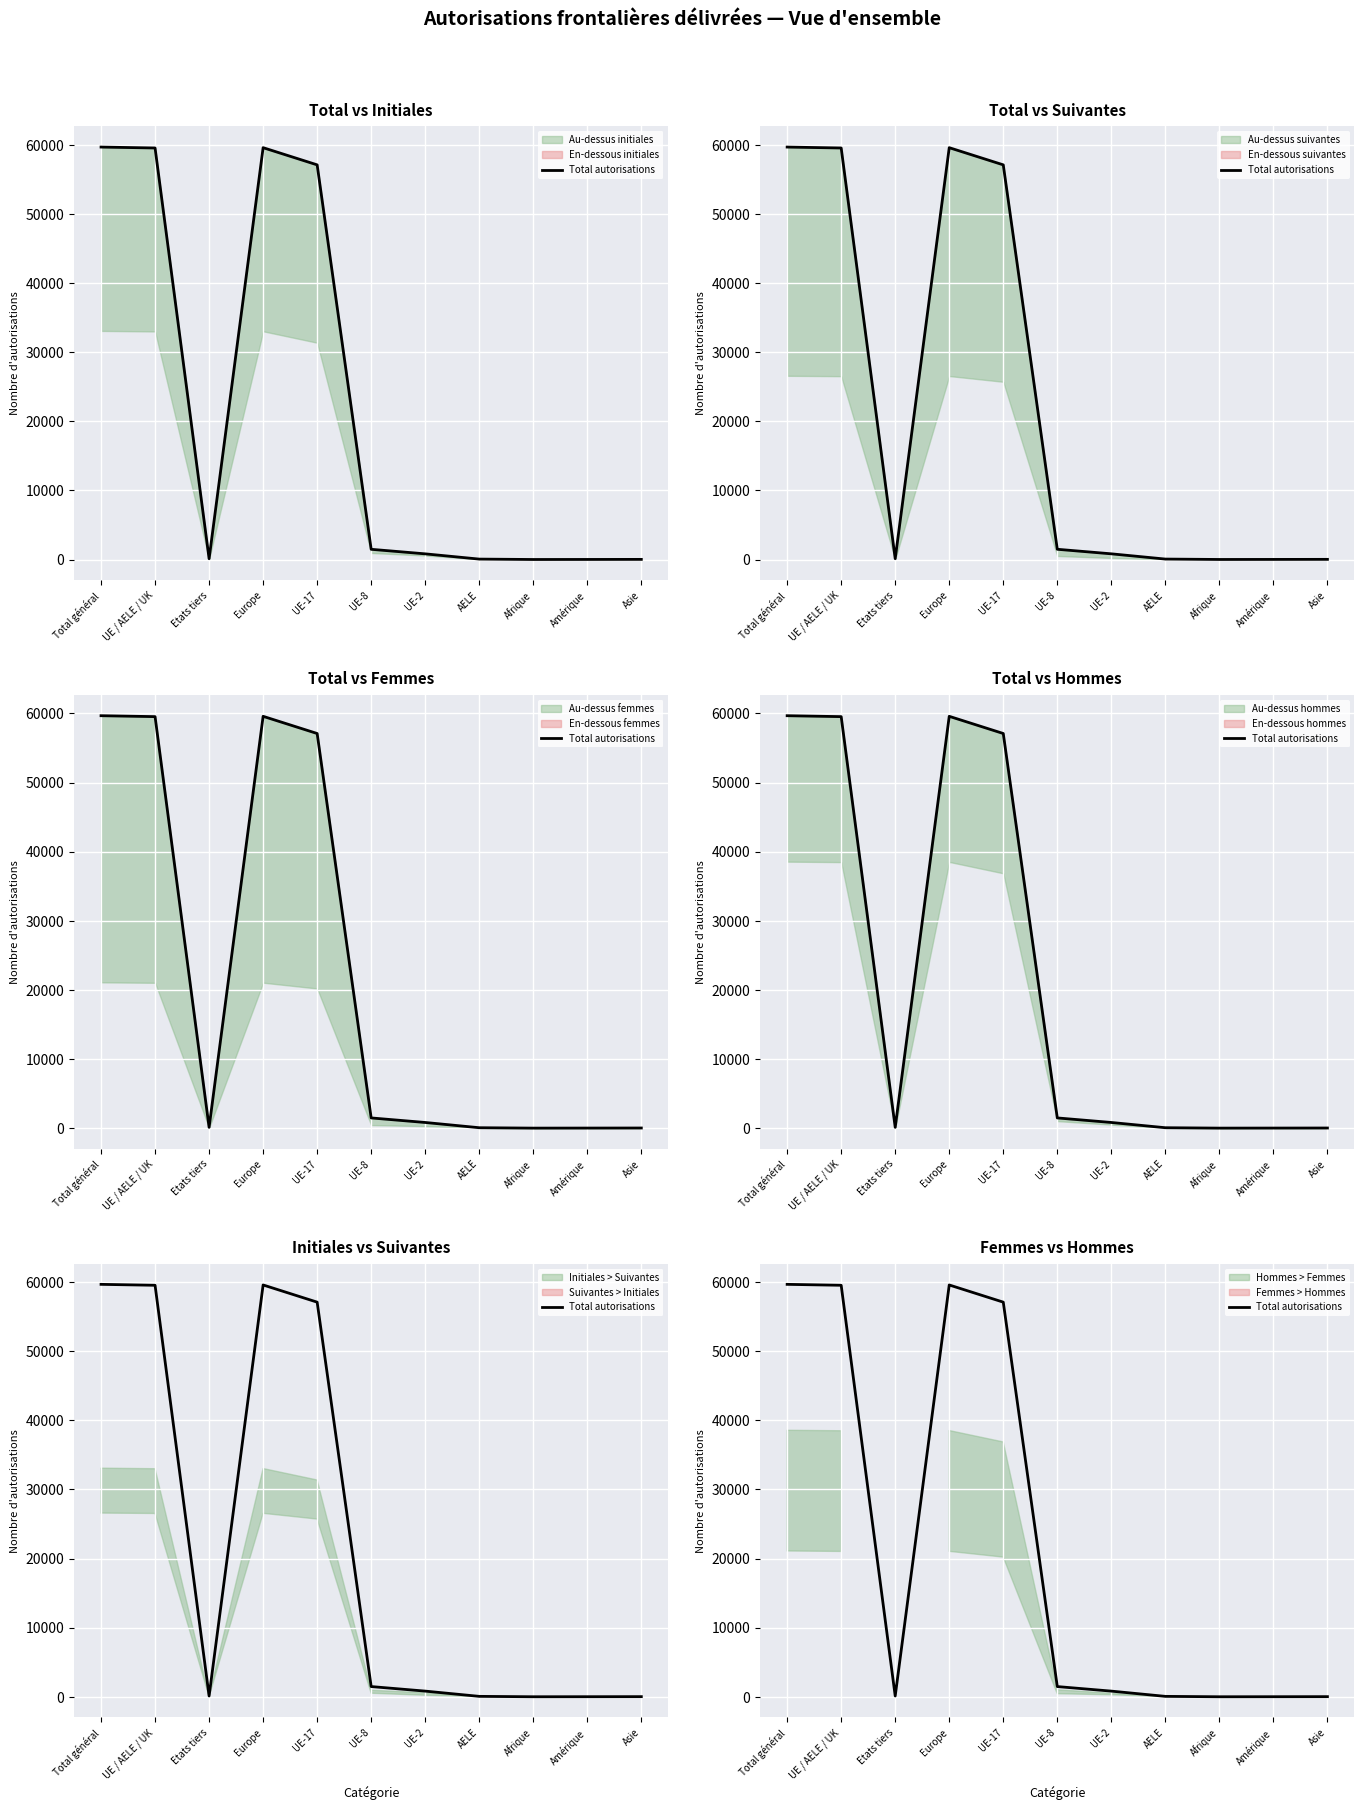

How many lines are shown in the chart?

1